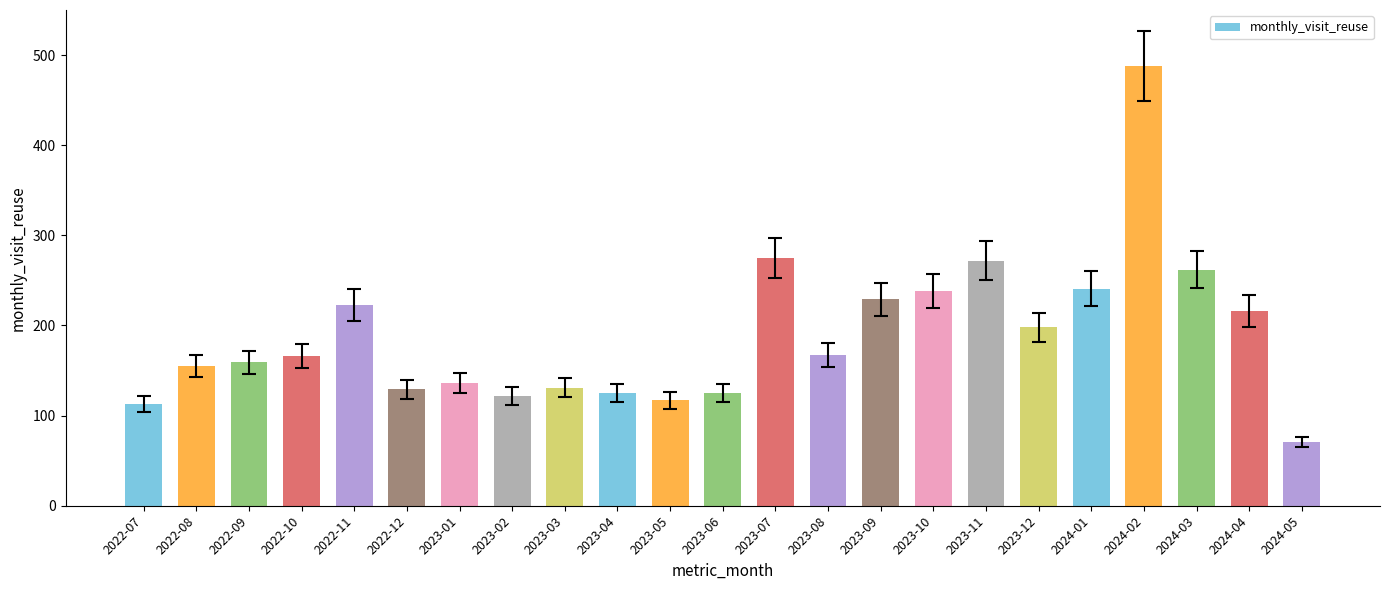

What is the change in value from 2022-08 to 2023-09?

+74